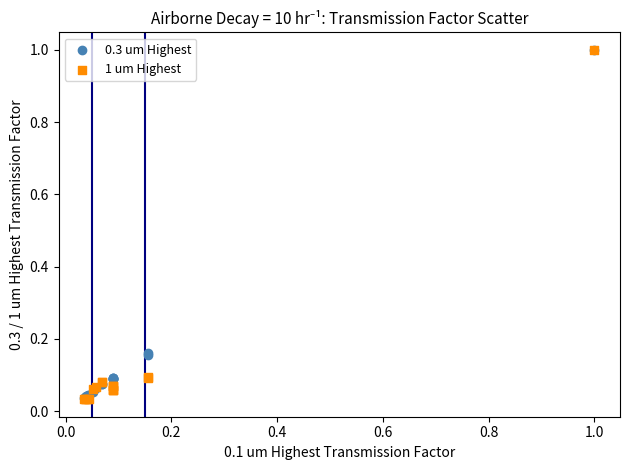

Which series has the largest Y range (max minus min)?

1 um Highest